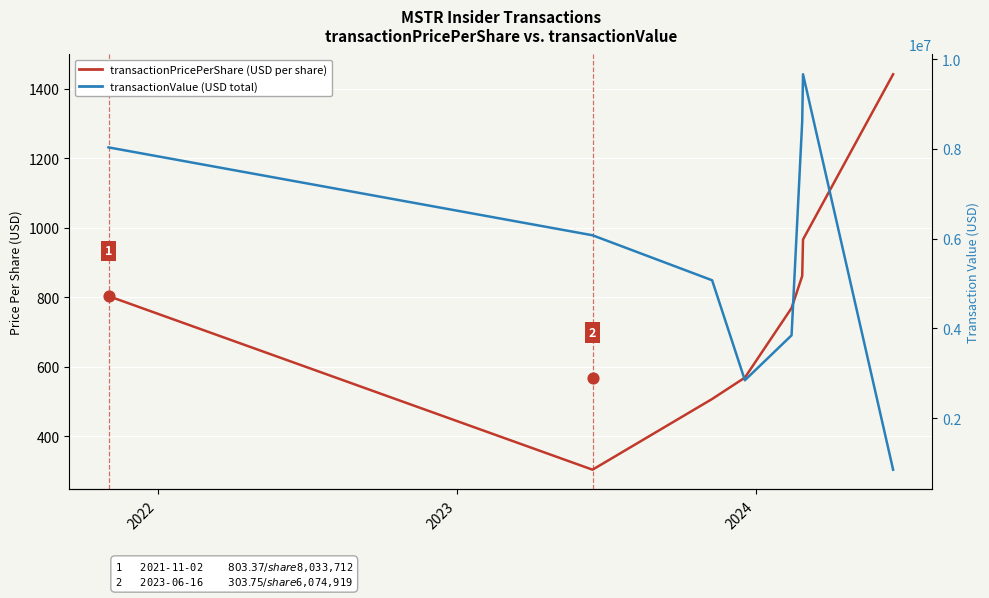

At how many categories does at least one series exceed 9434698?

1